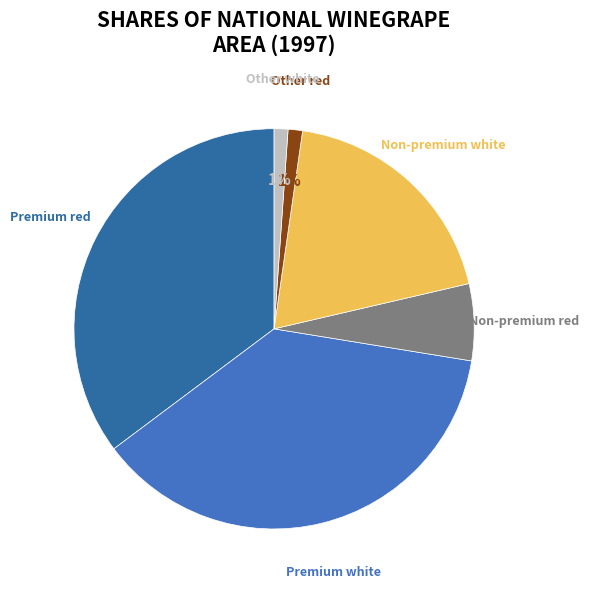

Combined, do Non-premium white and Other white account for over 50%?

No